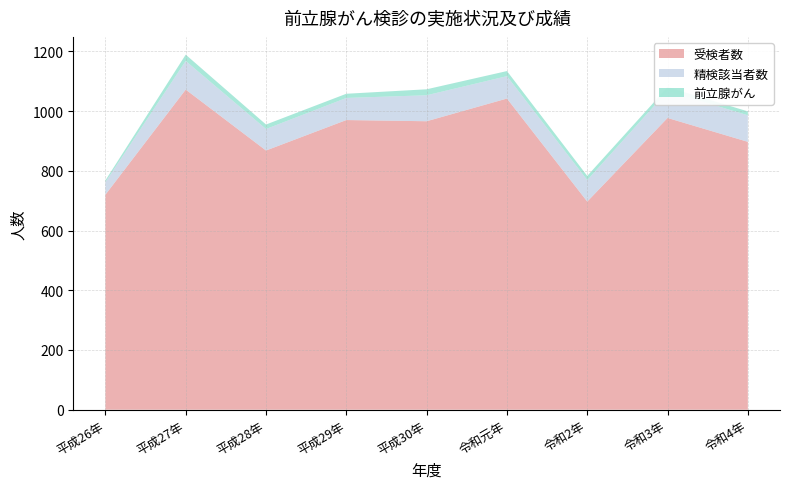

Reading right to left, what are all the values shown in this chart?

受検者数: 令和4年=897	令和3年=977	令和2年=697	令和元年=1042	平成30年=966	平成29年=970	平成28年=868	平成27年=1072	平成26年=720
精検該当者数: 令和4年=89	令和3年=90	令和2年=72	令和元年=75	平成30年=87	平成29年=74	平成28年=72	平成27年=96	平成26年=42
前立腺がん: 令和4年=13	令和3年=13	令和2年=14	令和元年=17	平成30年=20	平成29年=14	平成28年=15	平成27年=21	平成26年=6